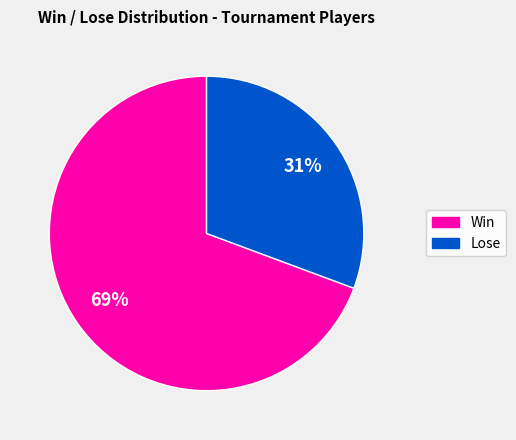

To the nearest percent, what is the average slice percentage?

50%